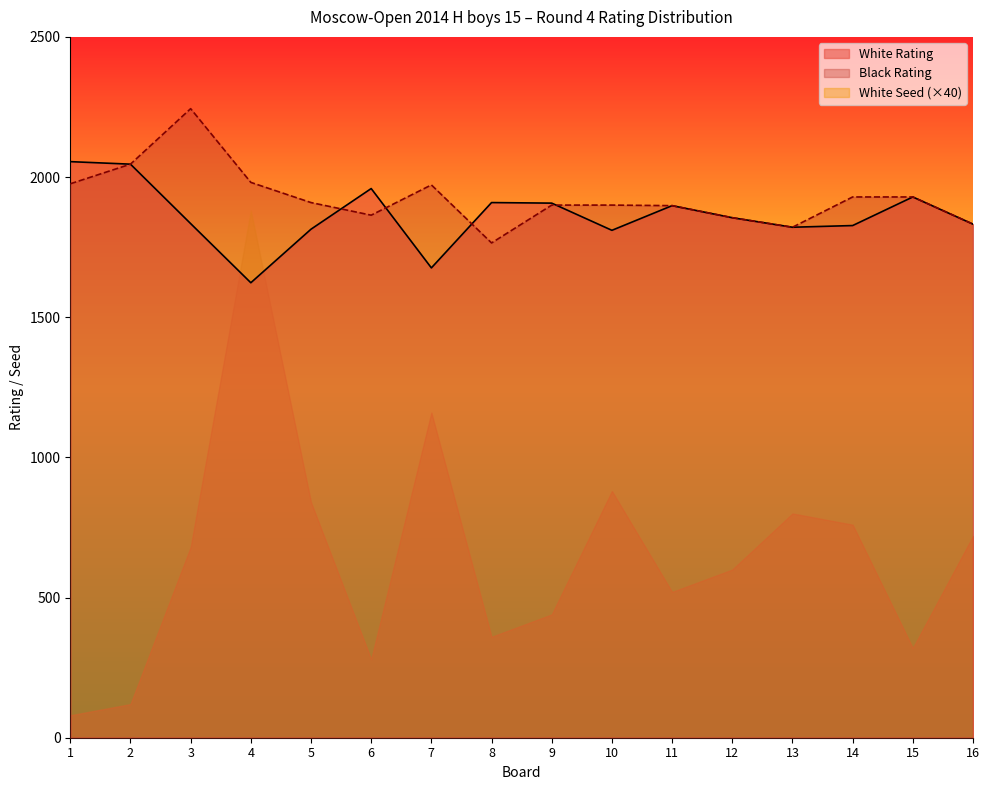

At which label does Black Rating first exceed 1909?

1